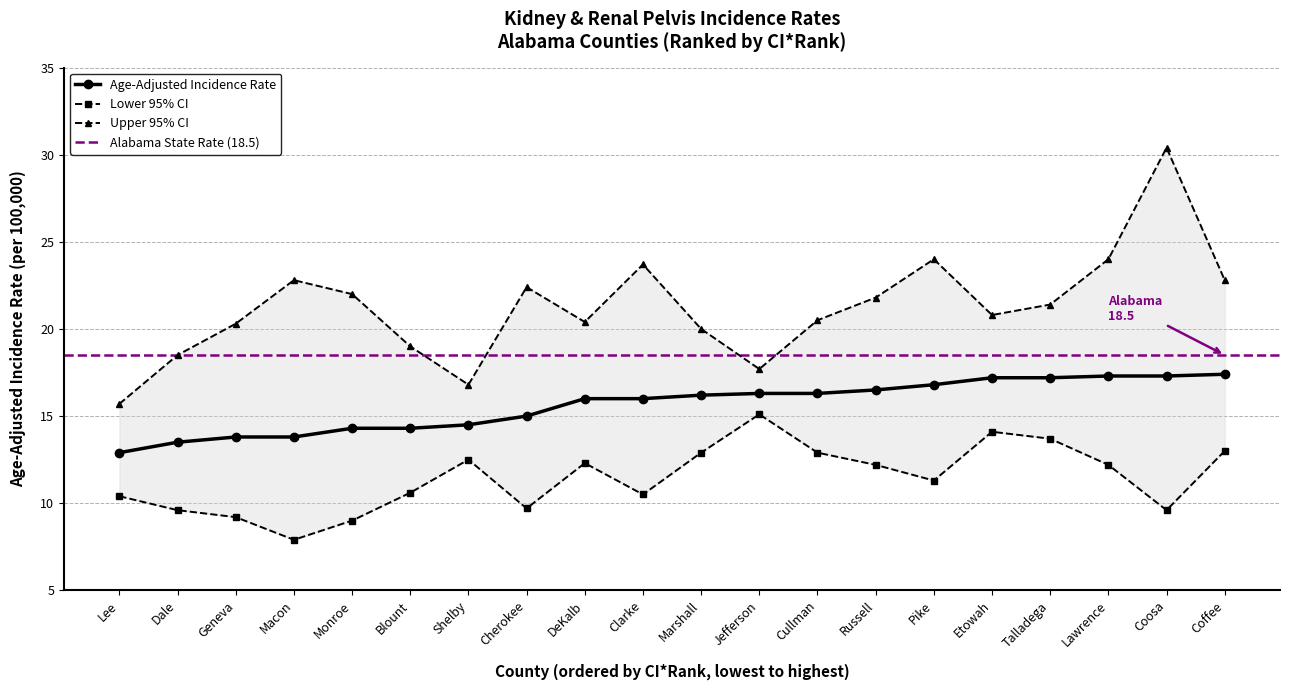

Which category has the highest value across all series?

Coosa